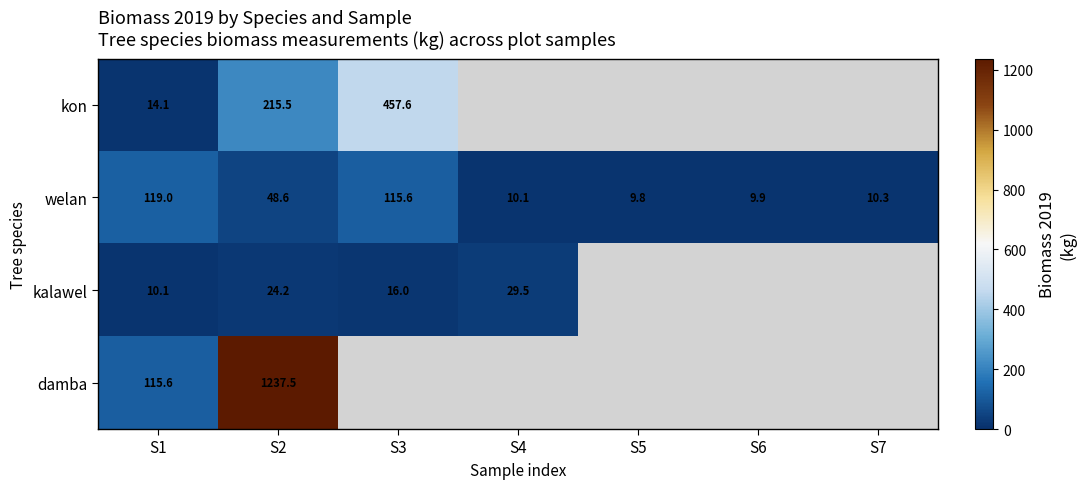

At S2, list the series in order from largest to smallest.

damba, kon, welan, kalawel